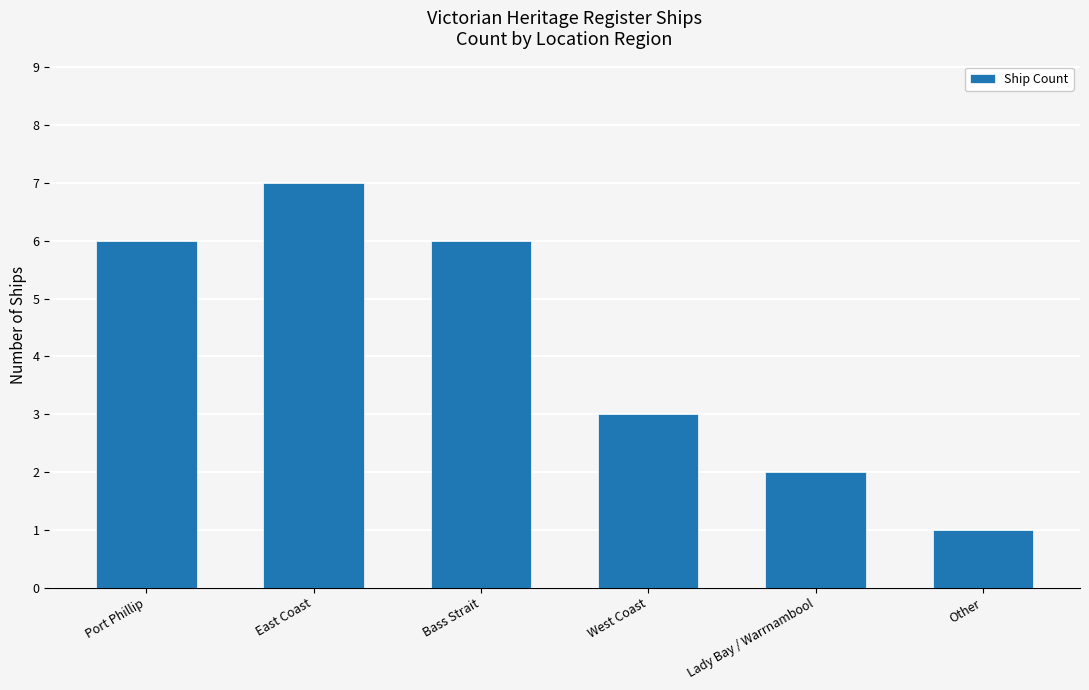

Between Lady Bay / Warrnambool and Bass Strait, which is larger?

Bass Strait